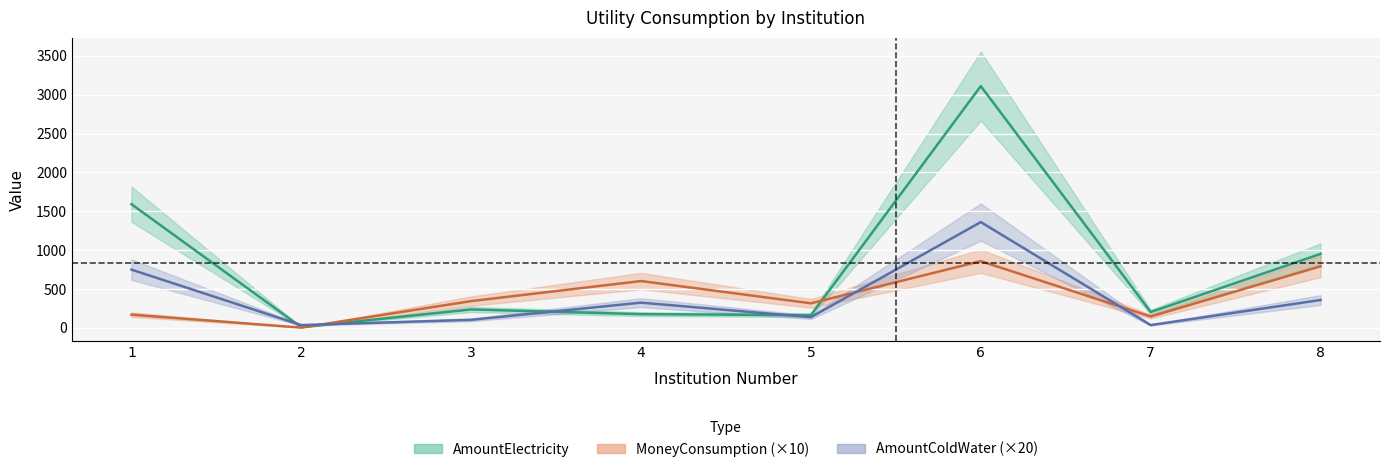

What is the average value of the MoneyConsumption series?

402.6